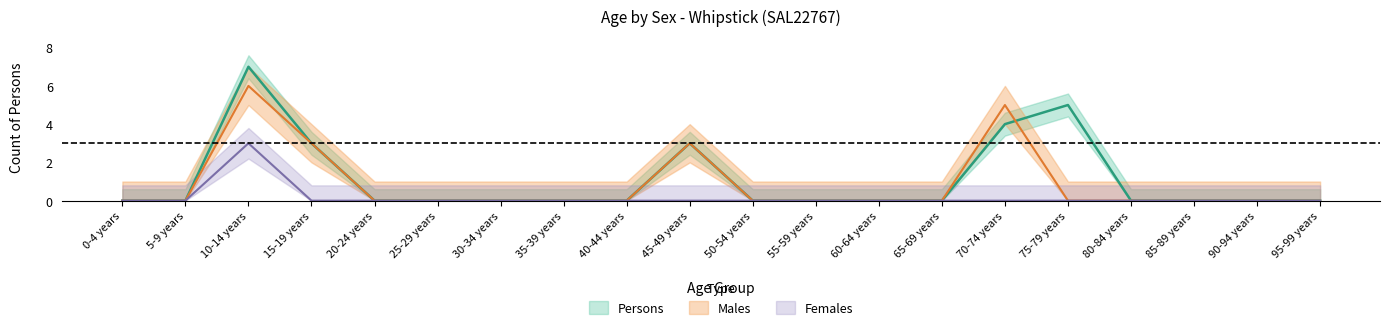

Rank the categories by Females value from lowest to highest.

0-4 years, 5-9 years, 15-19 years, 20-24 years, 25-29 years, 30-34 years, 35-39 years, 40-44 years, 45-49 years, 50-54 years, 55-59 years, 60-64 years, 65-69 years, 70-74 years, 75-79 years, 80-84 years, 85-89 years, 90-94 years, 95-99 years, 10-14 years